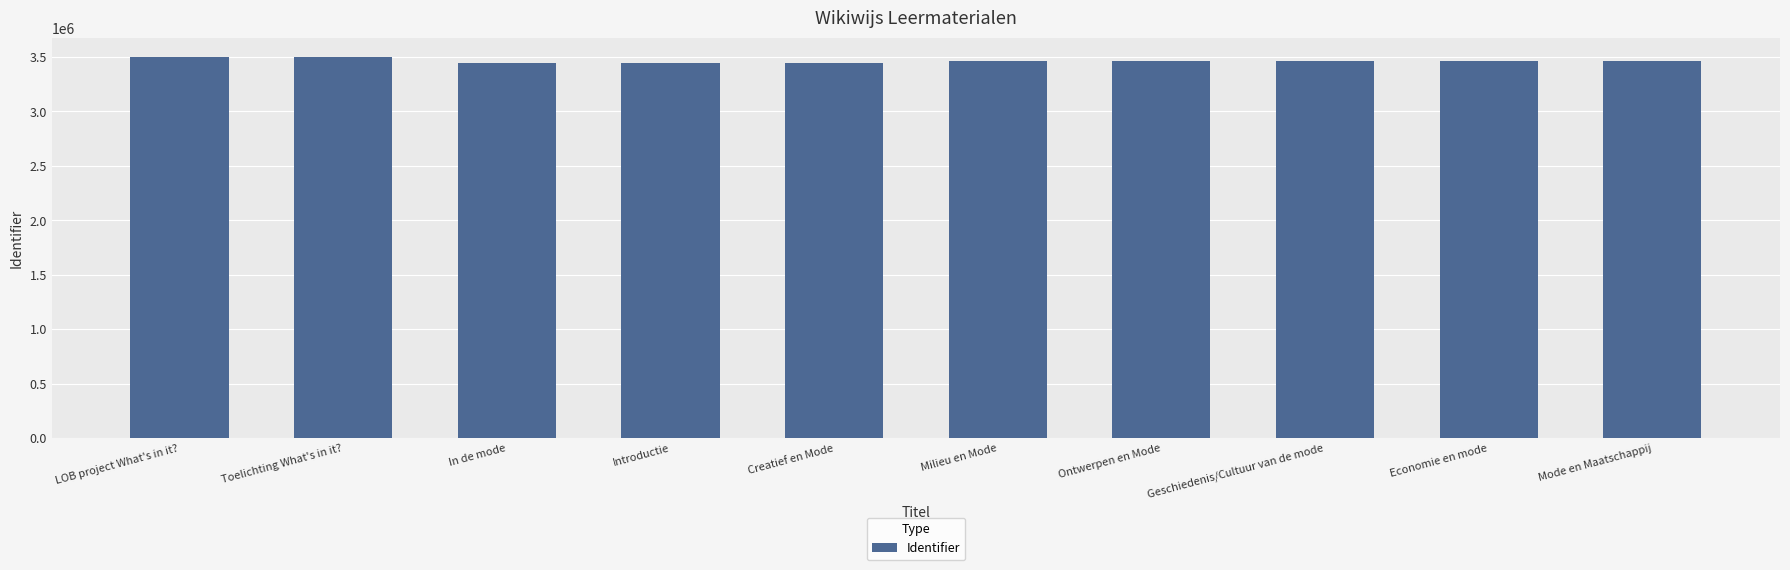

The chart shows a value of 3501481 at LOB project What's in it?. True or false?

True